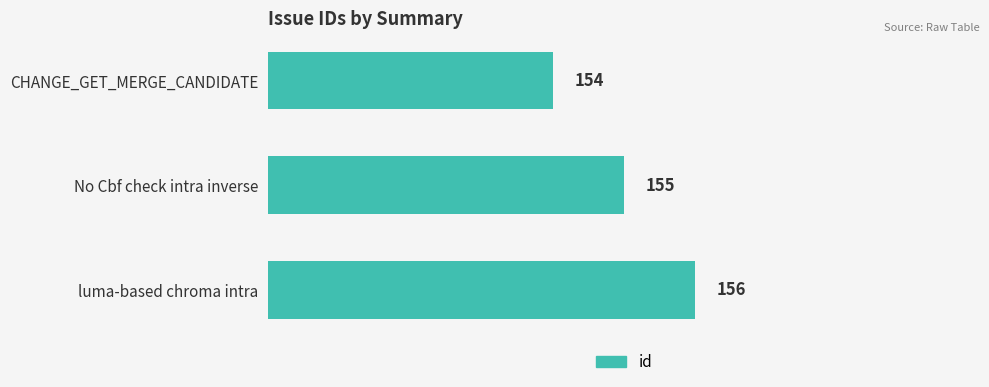

The chart shows a value of 154 at CHANGE_GET_MERGE_CANDIDATE. True or false?

True